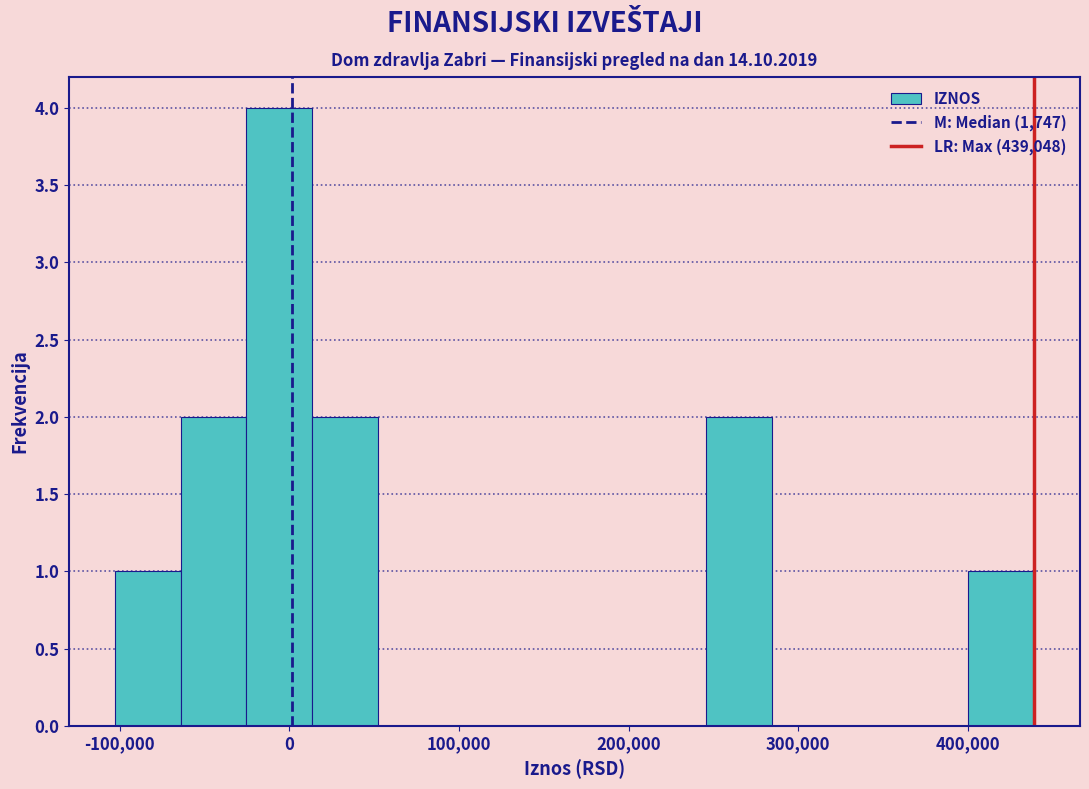

Read against the x-axis, roughly where is the centre of the tallest bar?

-10000